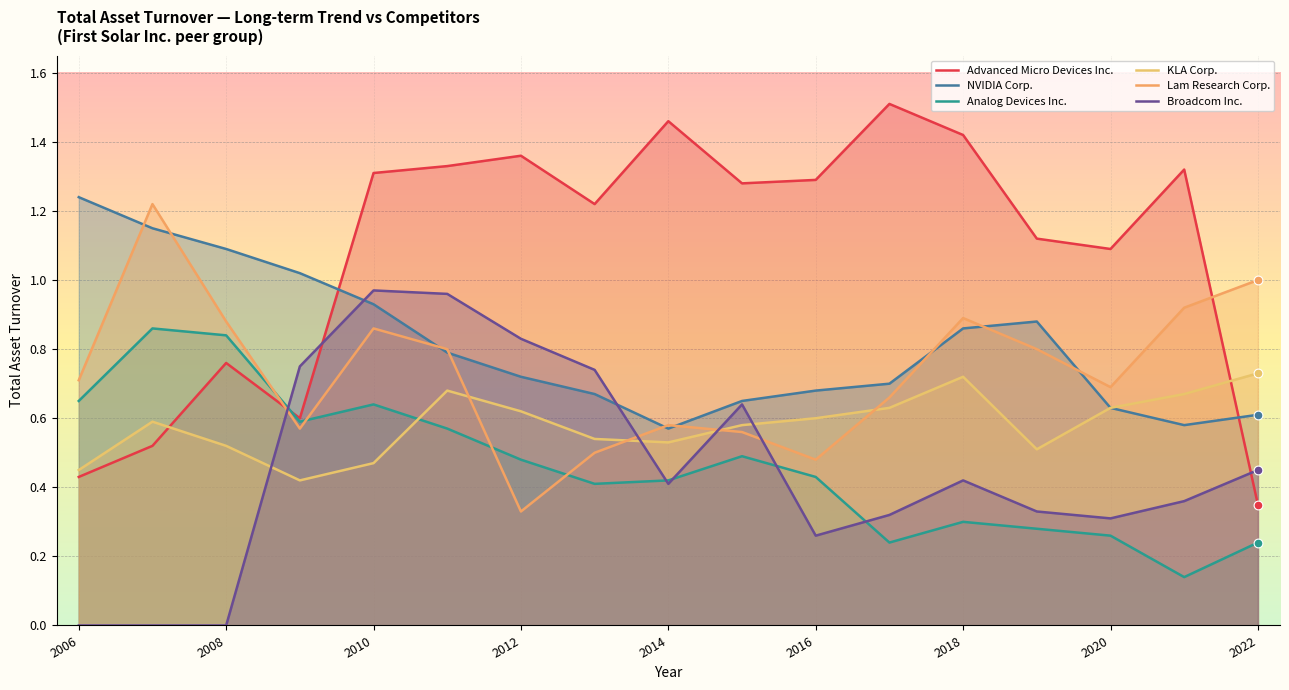

At how many categories does at least one series exceed 0?

17